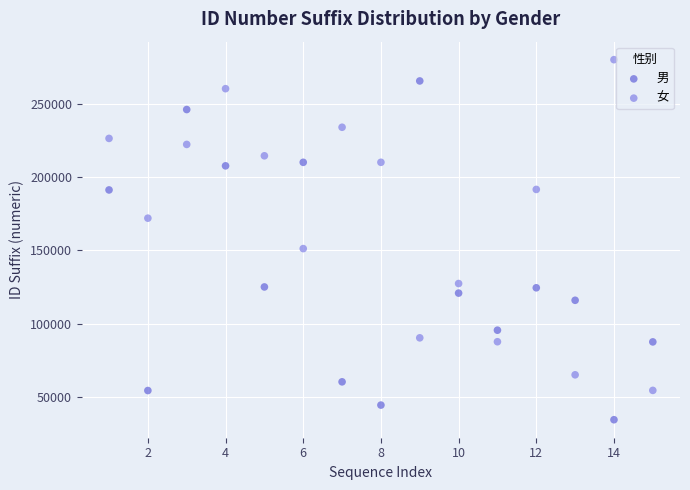

Across all data points, what is the range of X values (max minus min)?

14